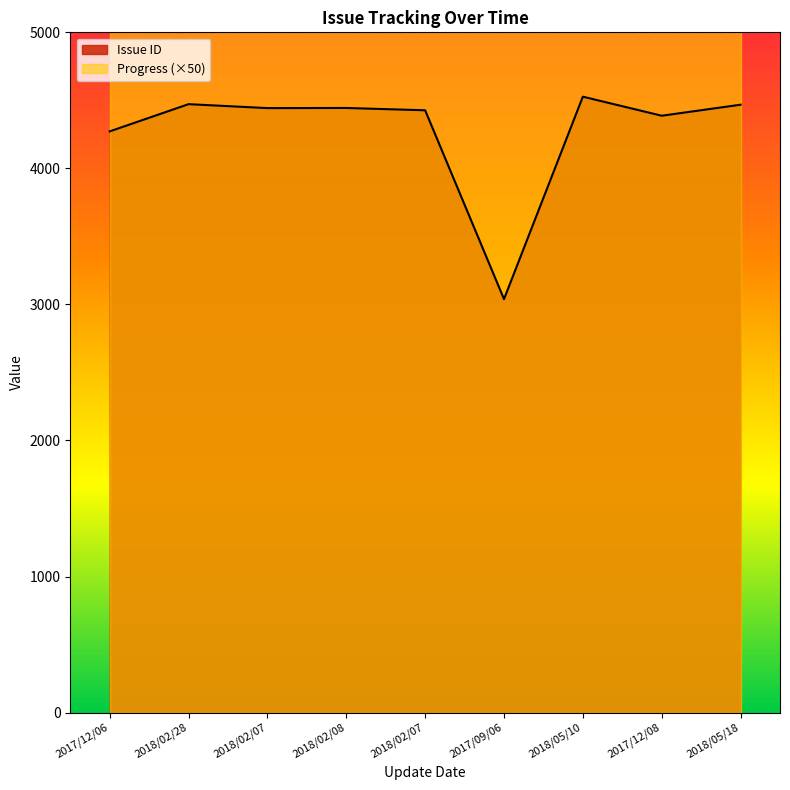

Where is the first local maximum?

2018/02/28